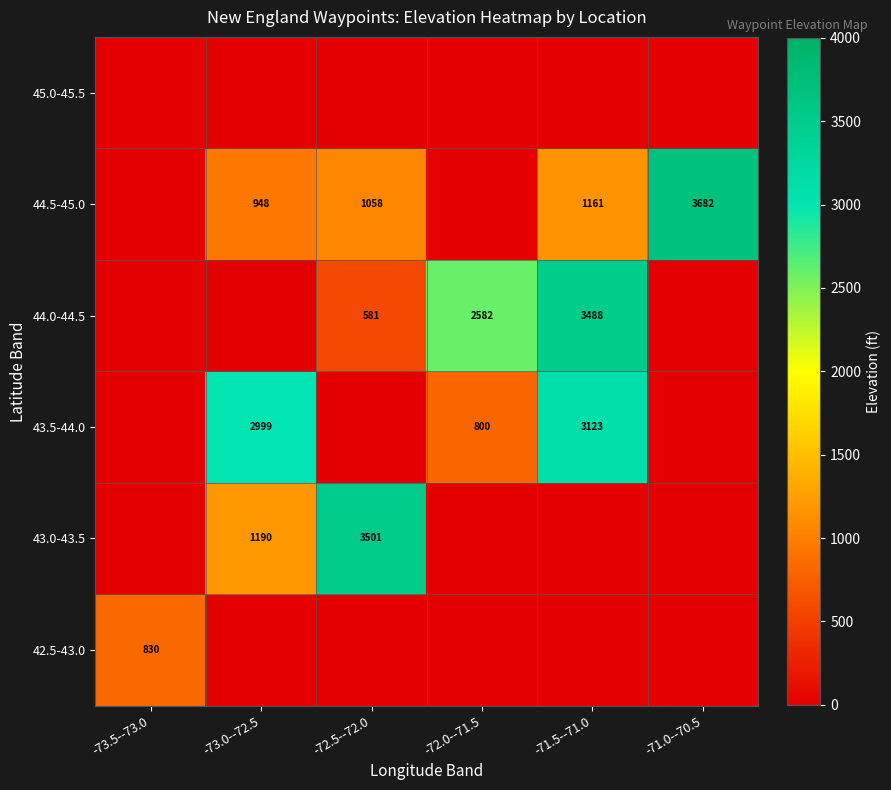

The 44.5-45.0 series shows 948 at -73.0--72.5. True or false?

True